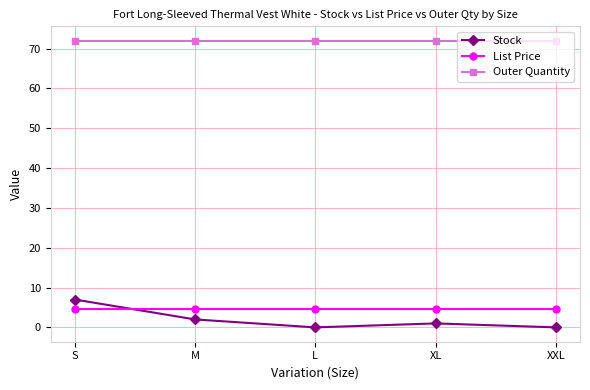

What is the greatest value displayed?

72.0